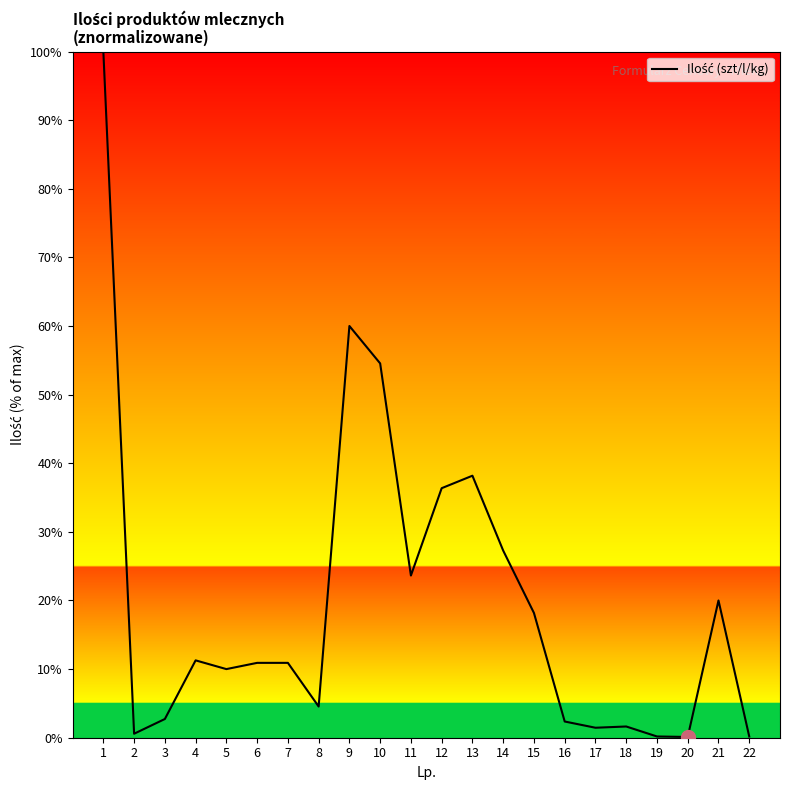

At which label is the value closest to 50?

10